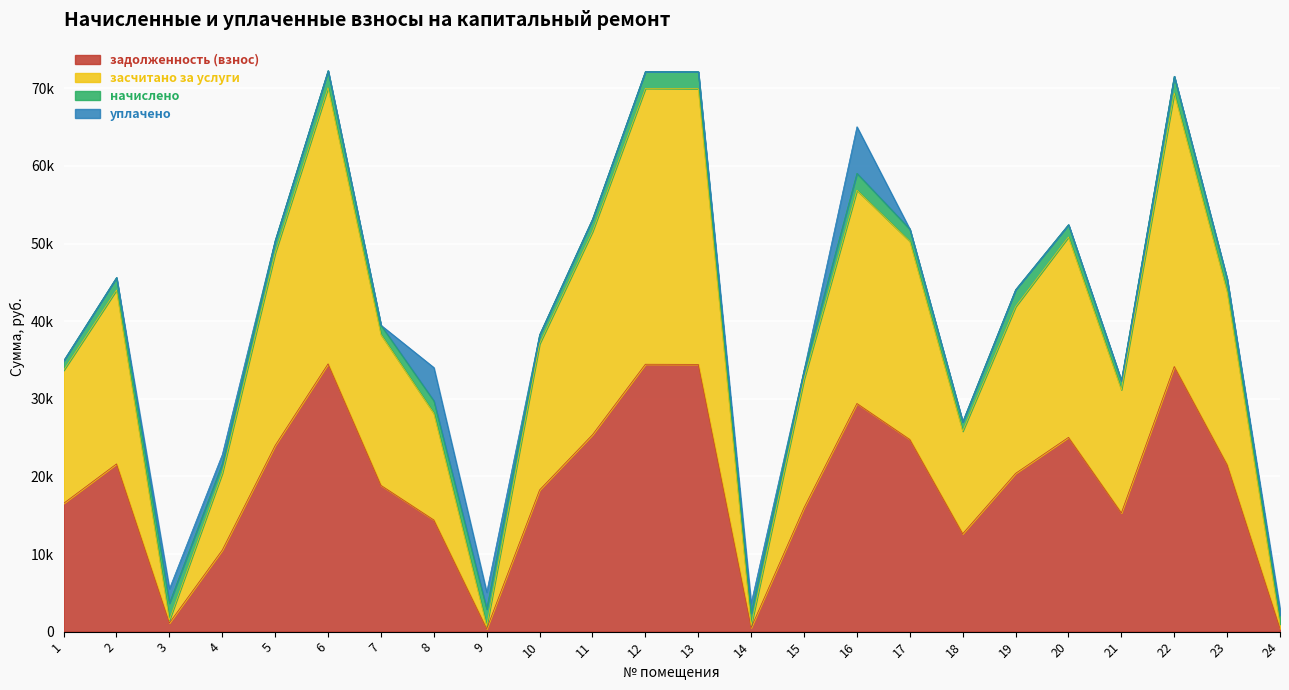

What is the difference between the maximum and minimum values in the задолженность (взнос) series?

34137.6